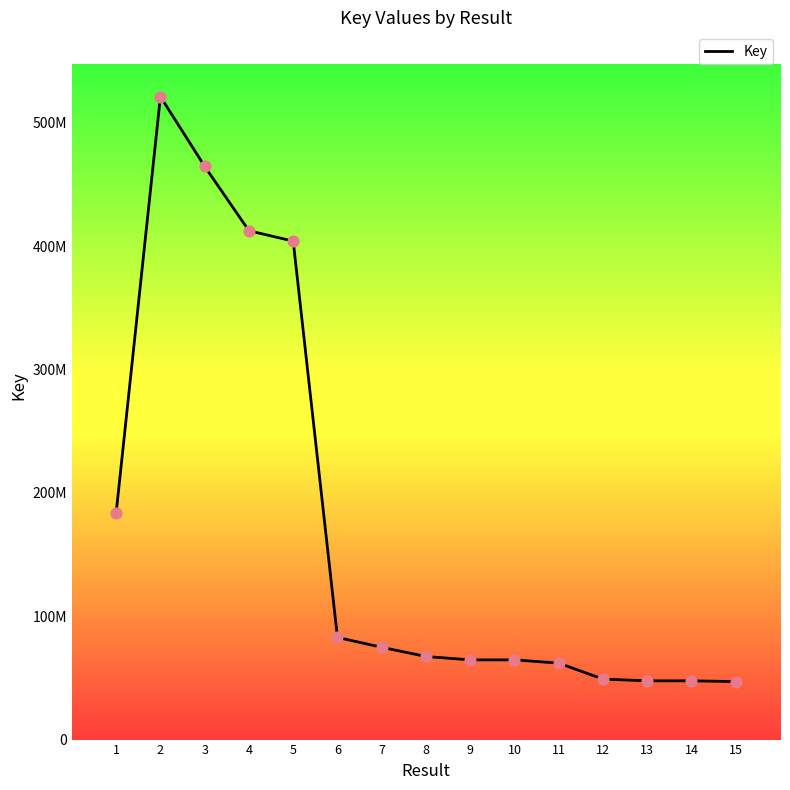

Between 3 and 1, which is larger?

3